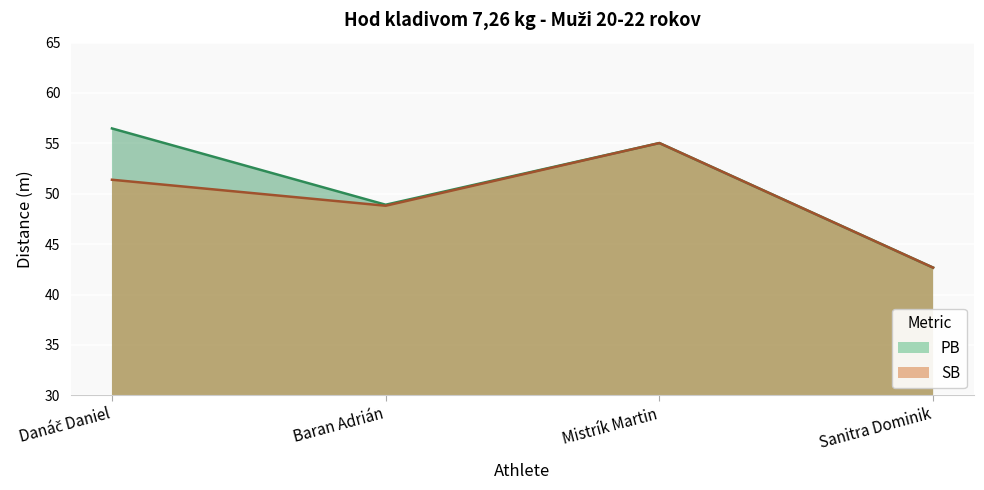

Between Mistrík Martin and Sanitra Dominik, which series saw the biggest shift?

PB